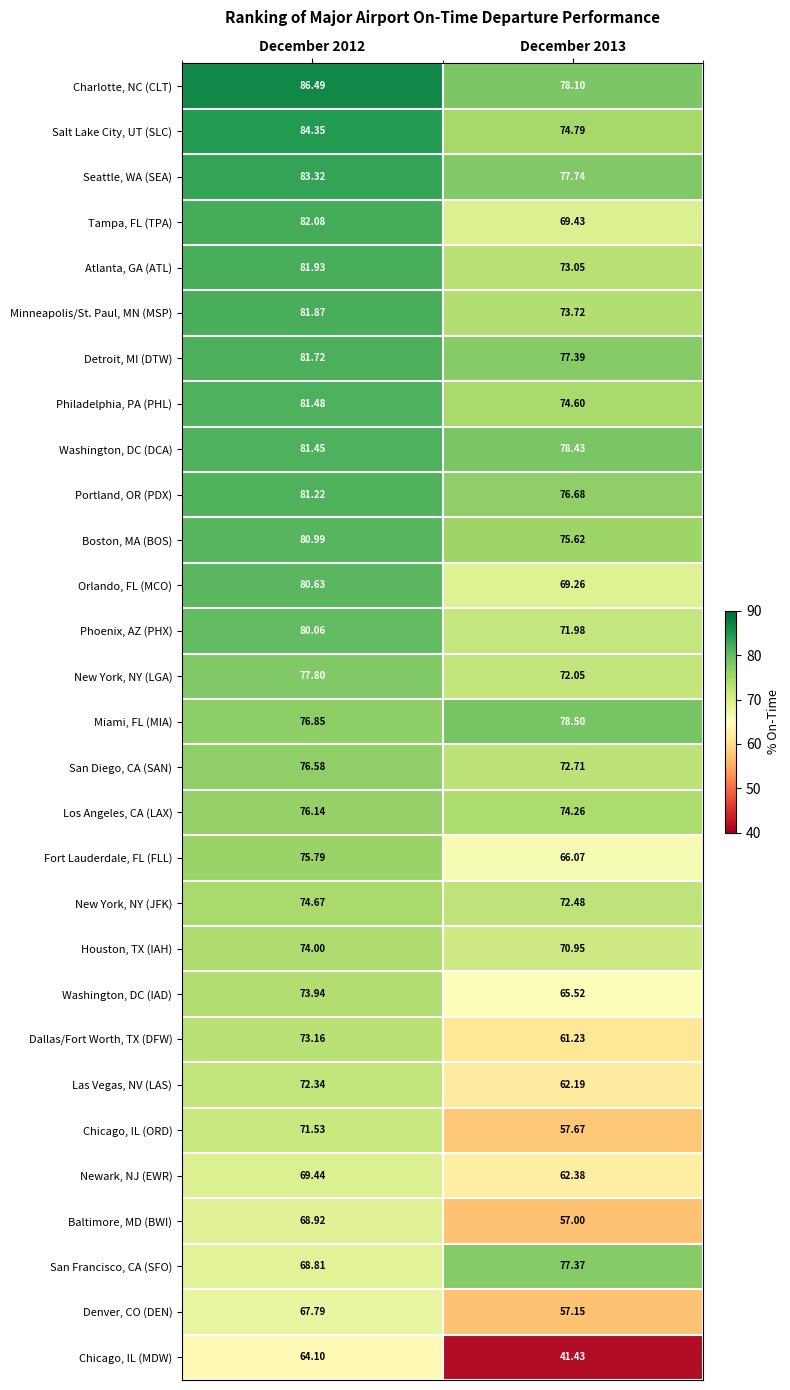

Which series changed the most between December 2012 and December 2013?

Chicago, IL (MDW)